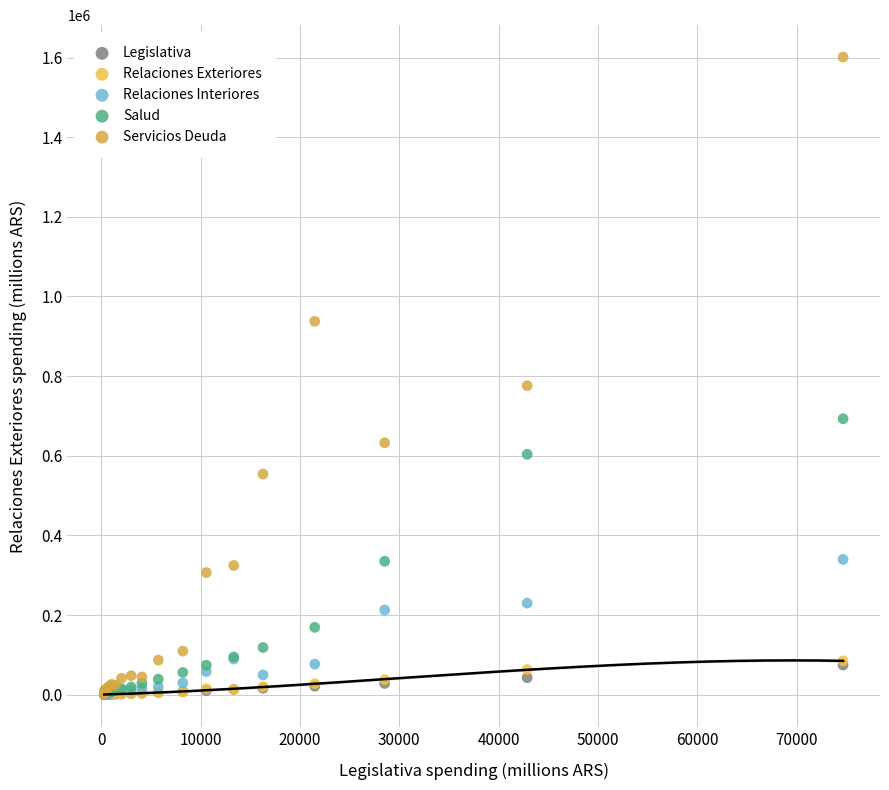

In the Servicios Deuda series, what Y value is closest to 801858?

776016.3